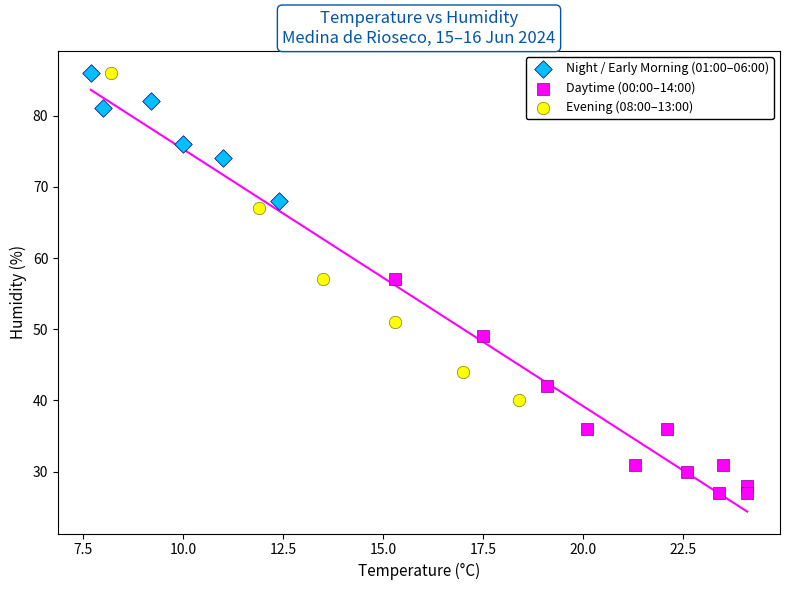

Which series has the widest spread of Y values?

Evening (08:00–13:00)